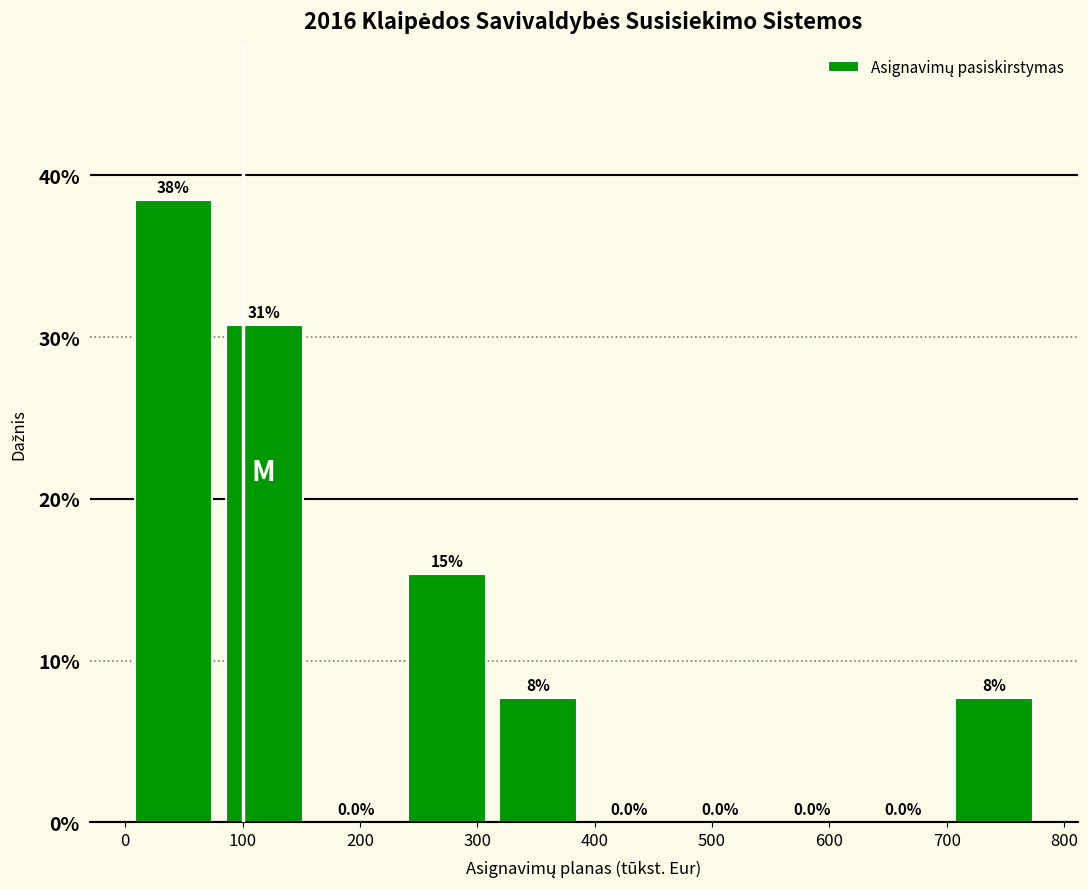

Which range on the x-axis has the tallest bar?

10 to 90